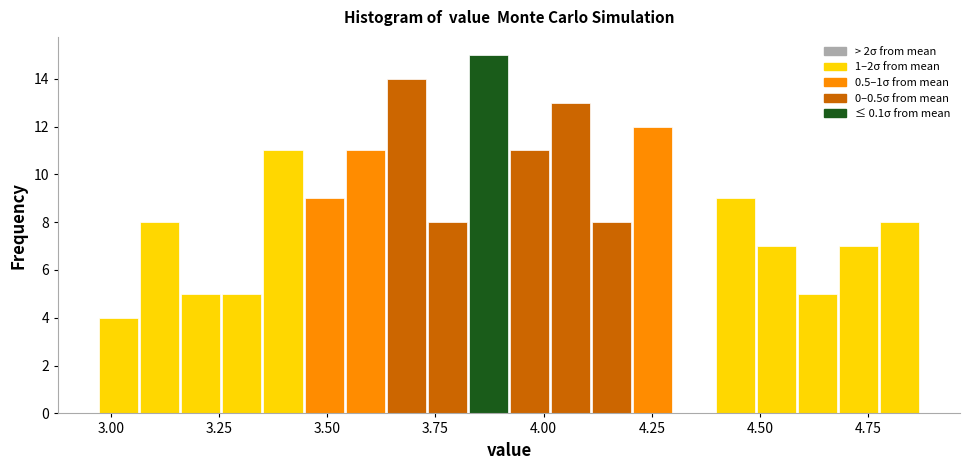

Read against the x-axis, roughly where is the centre of the tallest bar?

3.85